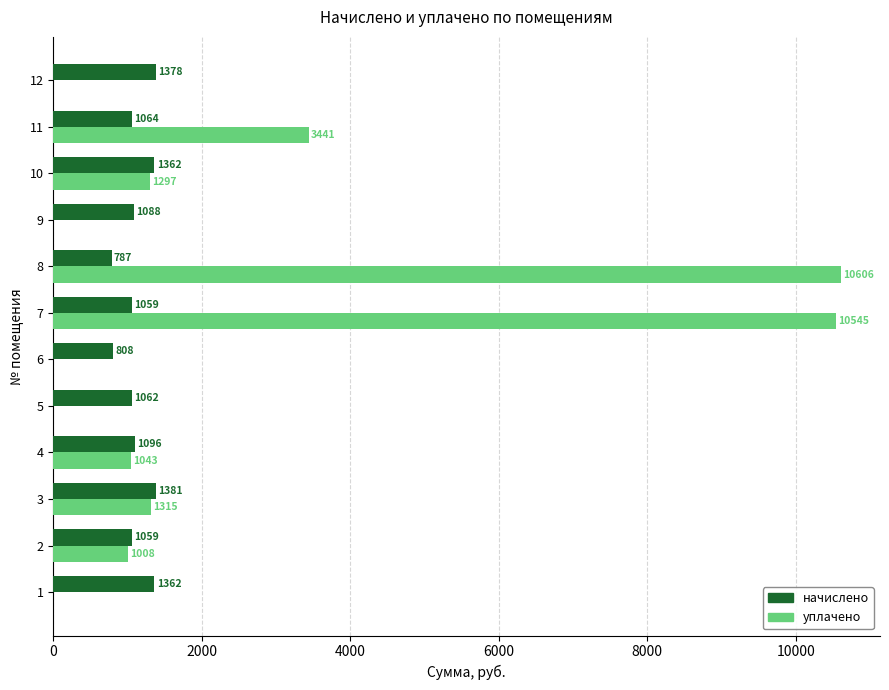

What is the highest value of the уплачено series?

10606.2